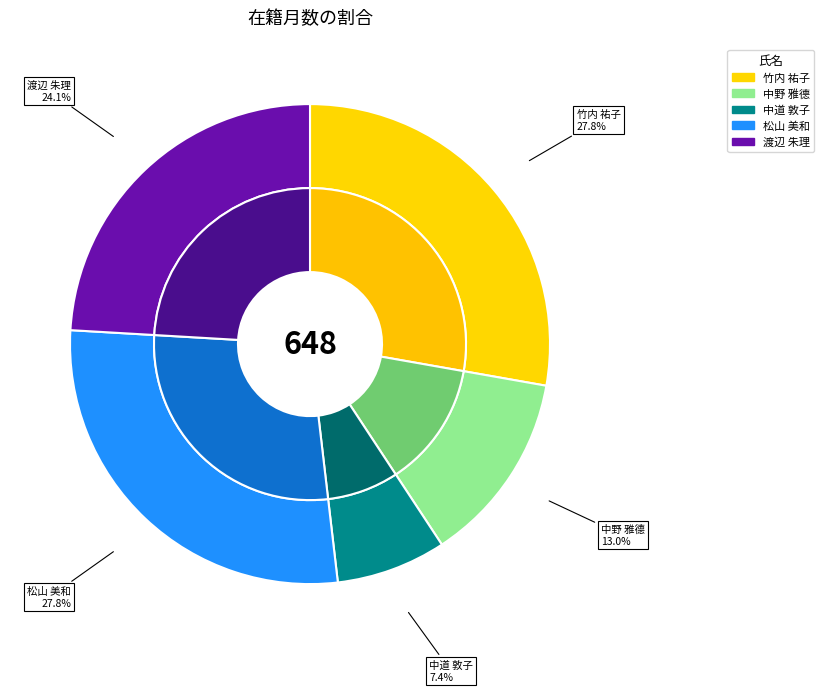

To the nearest percent, what is the average slice percentage?

20%